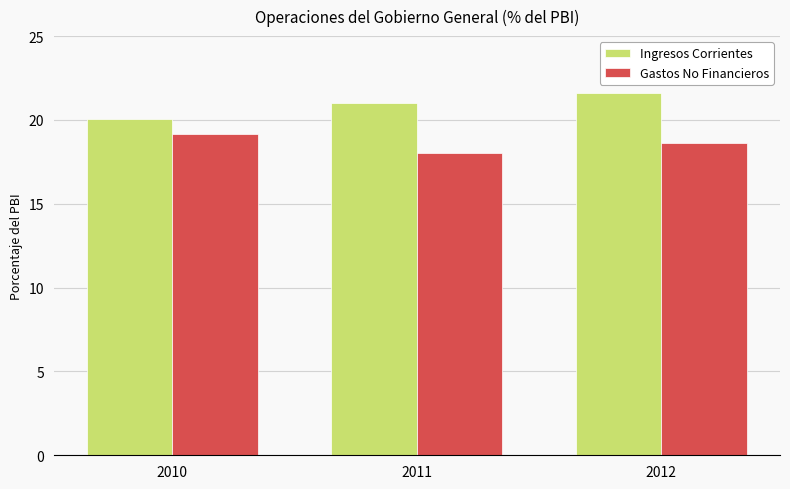

Reading left to right, transcribe all the data shown in this chart.

Ingresos Corrientes: 20.1	21.0	21.6
Gastos No Financieros: 19.1	18.0	18.6